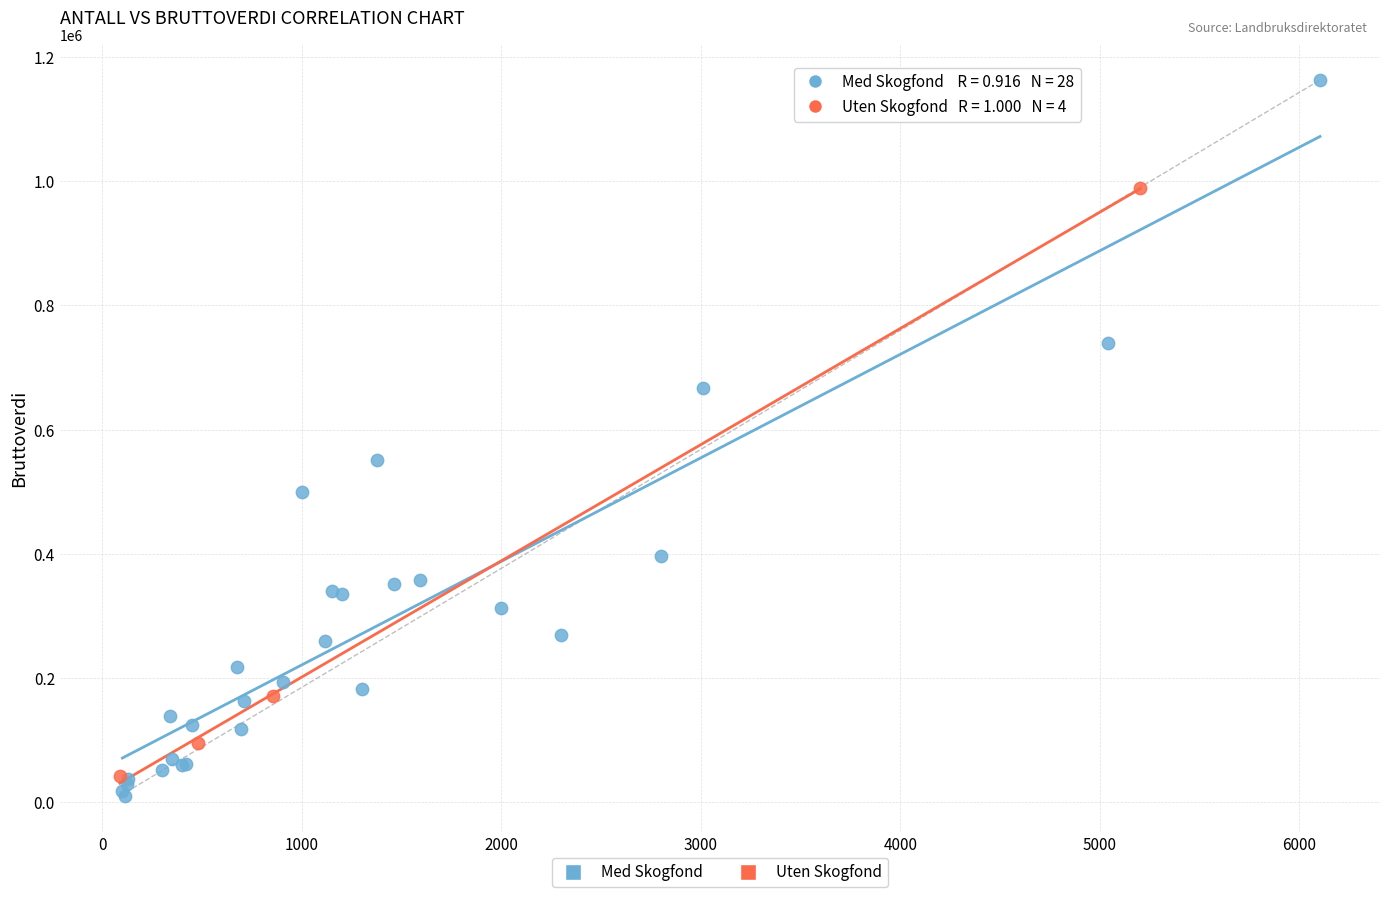

Which series reaches the maximum Y coordinate?

Med Skogfond